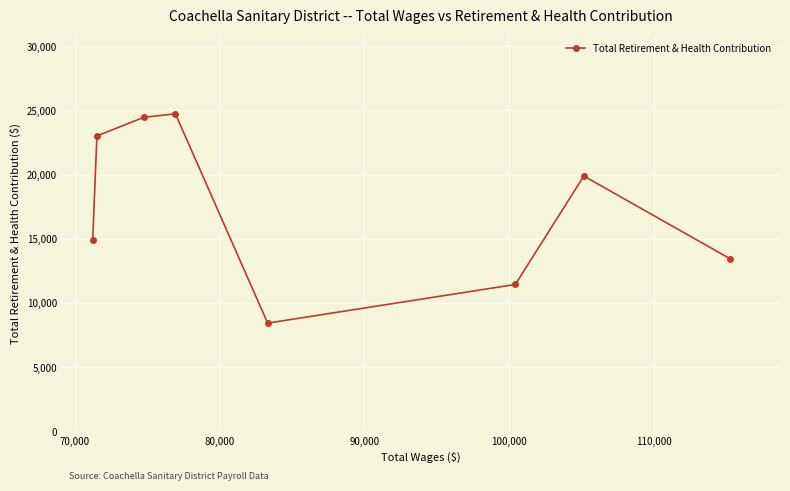

What is the value of the 7th point from the left?

19882